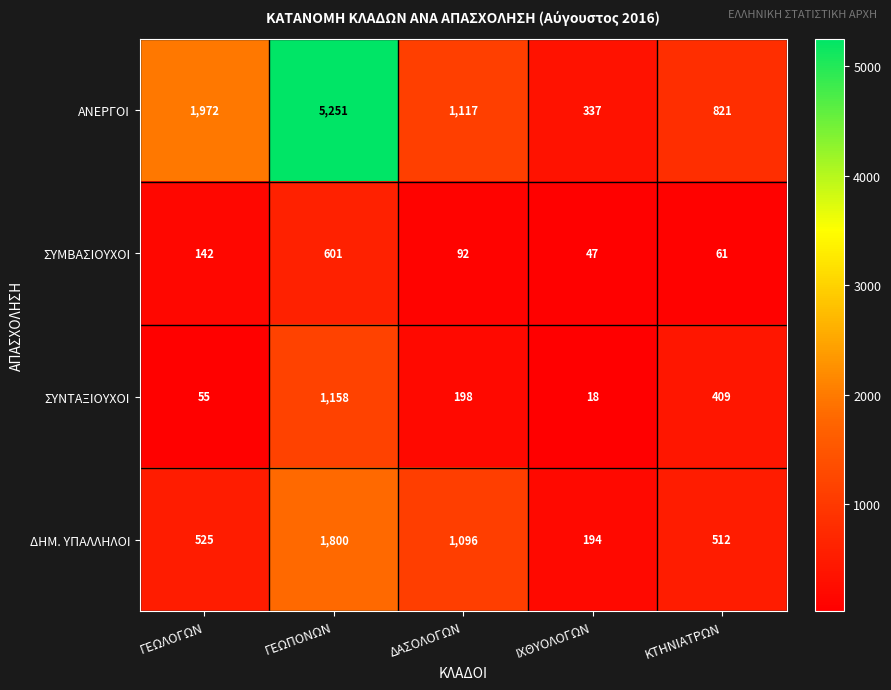

Which series has the widest spread of values?

ΑΝΕΡΓΟΙ